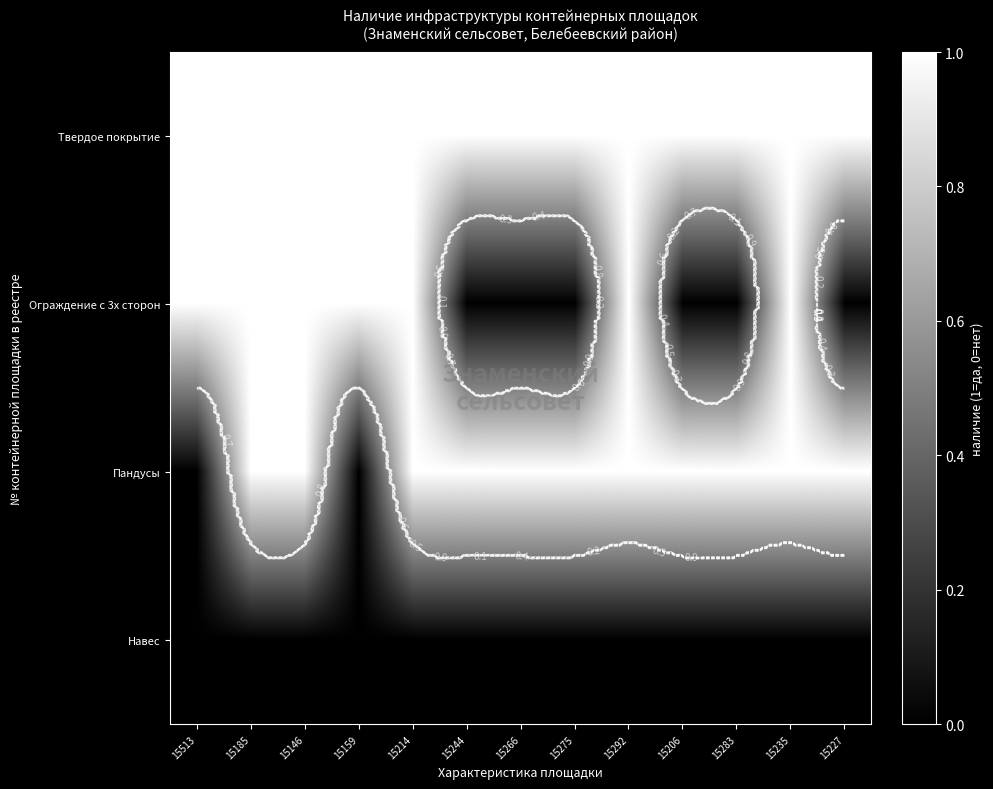

Which series changed the most between 15146 and 15266?

Ограждение с 3х сторон